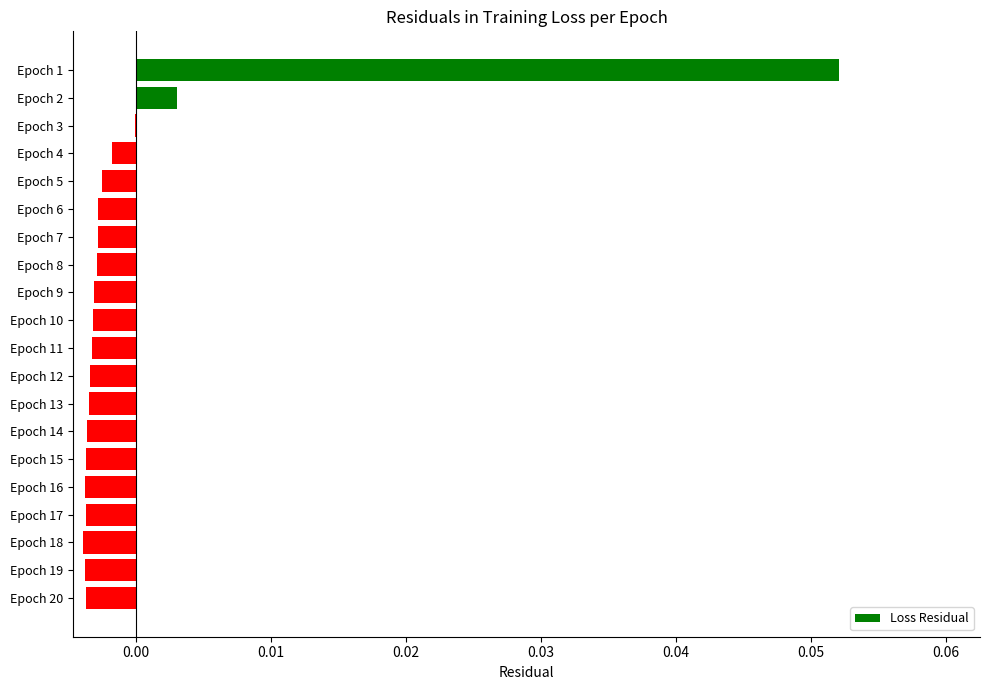

The value at Epoch 7 is -0.0. True or false?

True